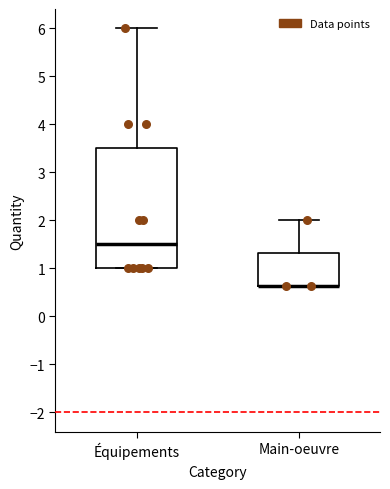

Where is the lower edge of the box for Équipements on the y-axis? The values are not printed on the chart, so give them approximately, as read against the axis.

1.0